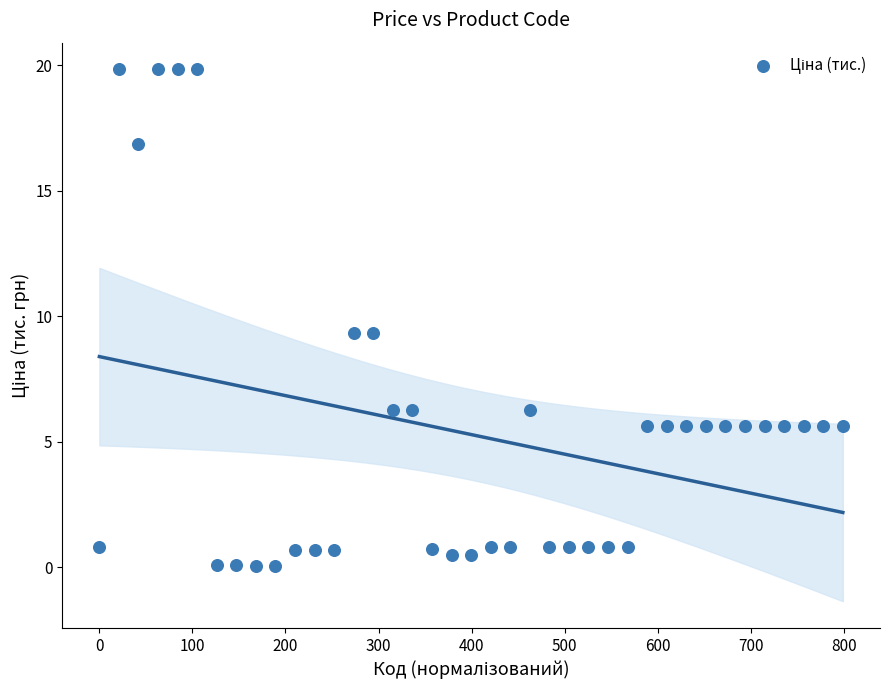

What is the range of Y values (max minus min)?

19.8